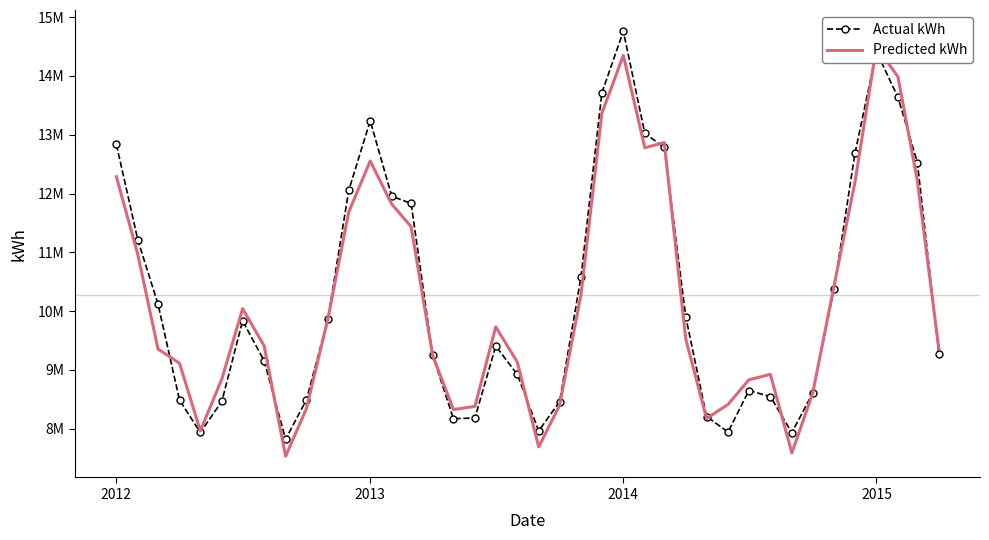

True or false: Actual kWh has more than 1 points higher than both neighbors.

True